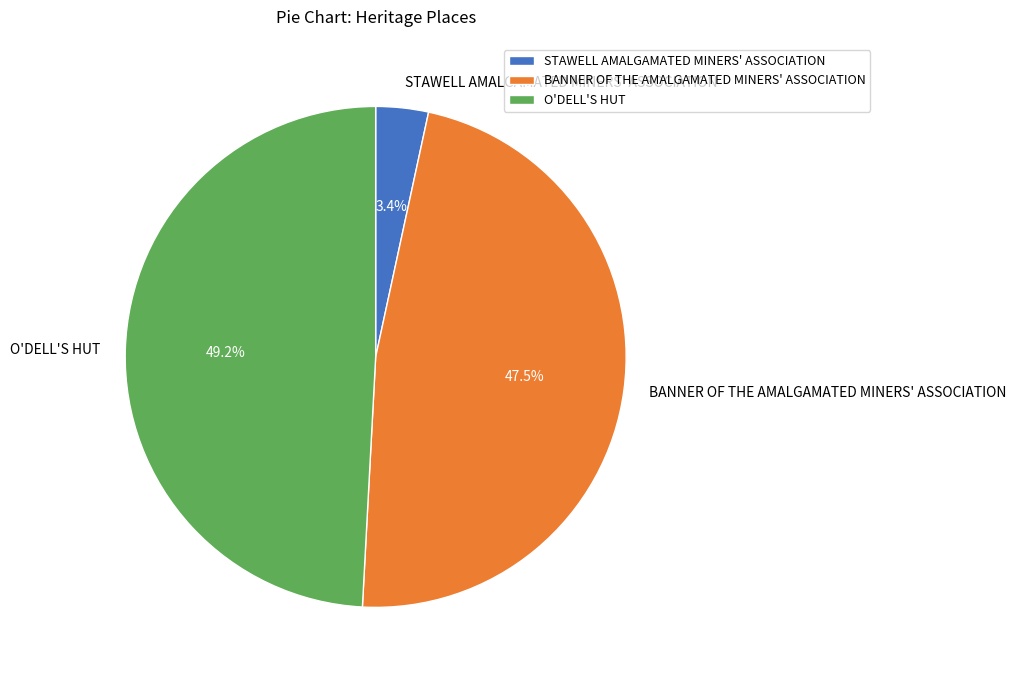

True or false: O'DELL'S HUT accounts for 64% of the total.

False